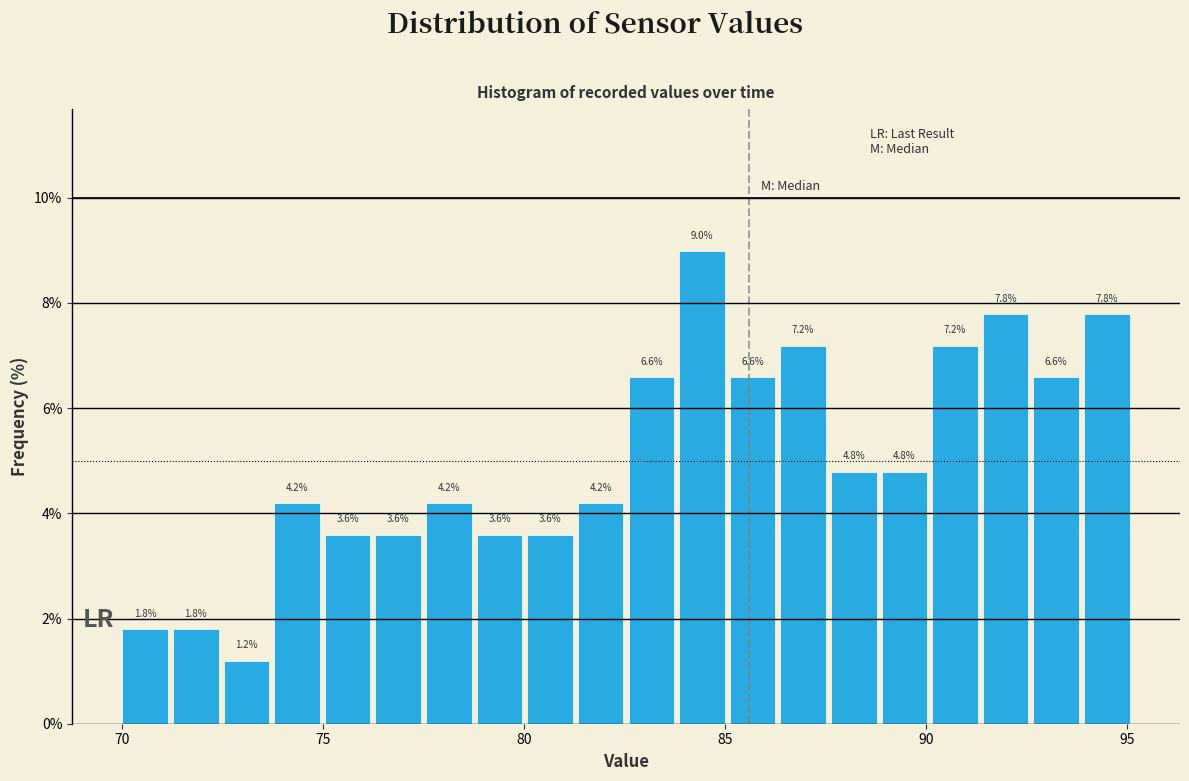

Around what value on the x-axis is the tallest bar? Give the approximate position of its centre, as read against the axis.

84.5